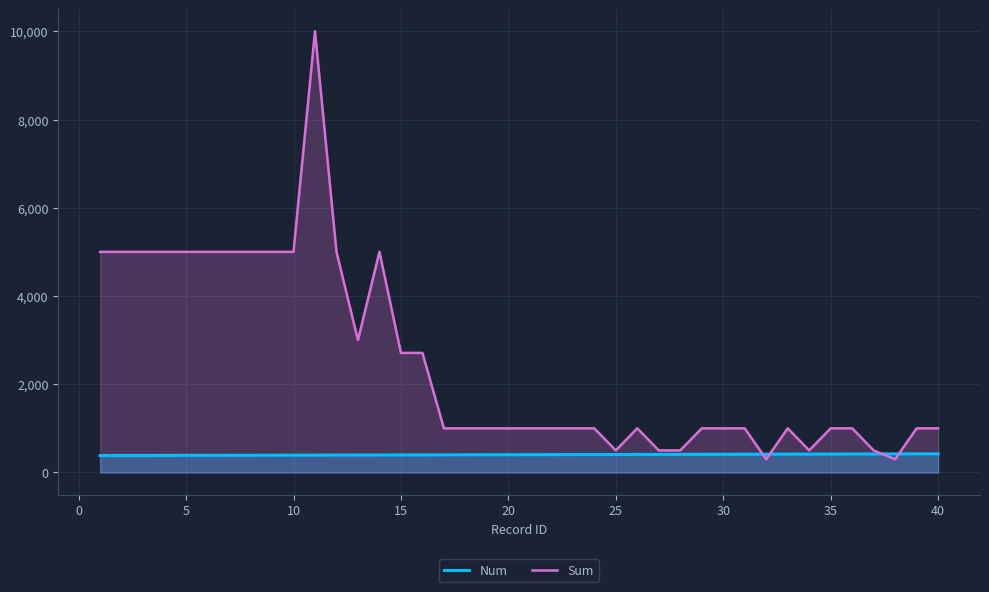

Which series has the largest total across all categories?

Sum